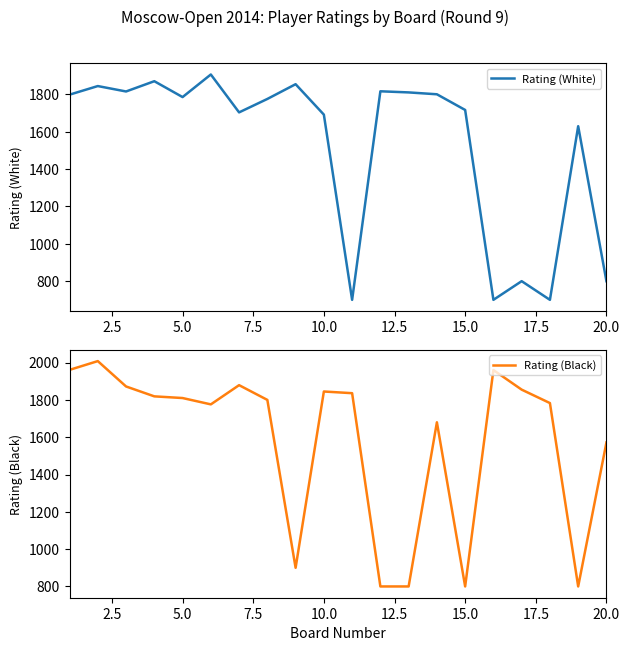

What is the highest value of the Rating (White) series?

1907